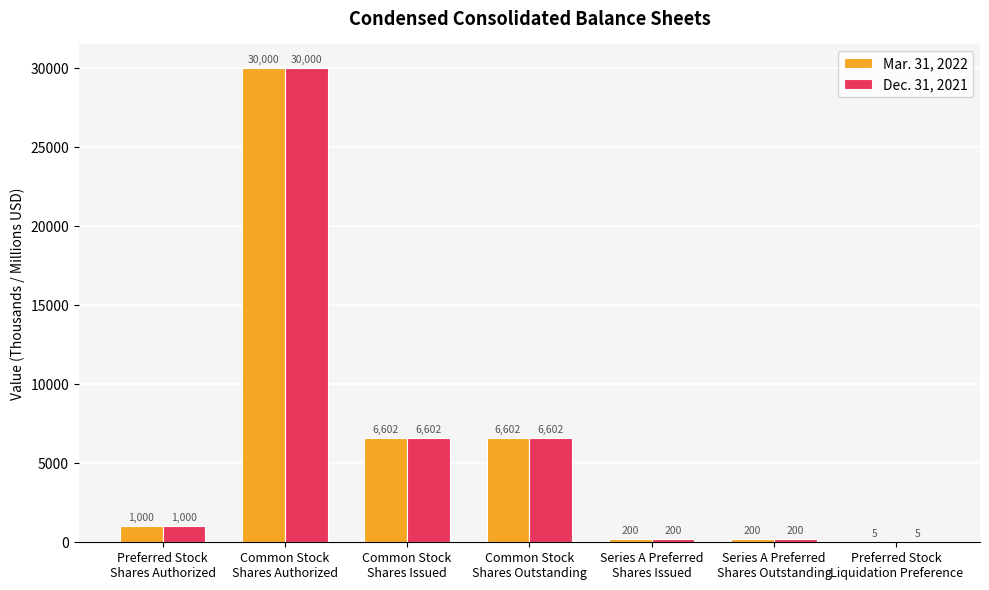

What is the sum of all Dec. 31, 2021 values?

44609